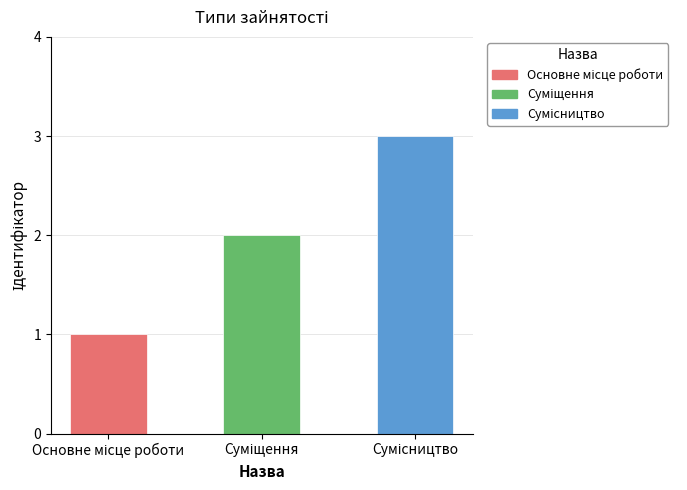

What is the sum of all values?

6